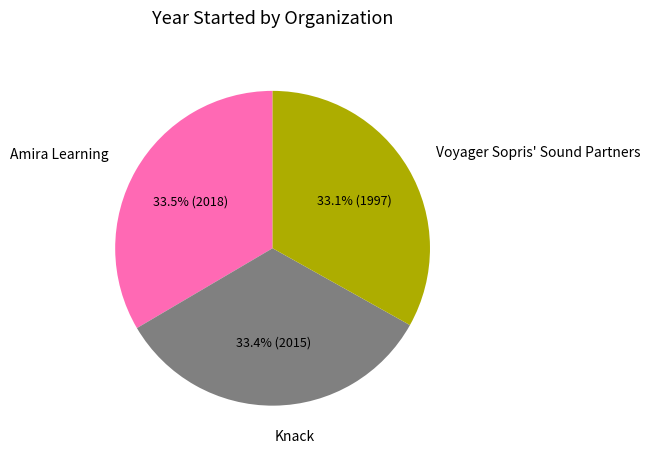

The Knack slice represents 45% of the pie. True or false?

False